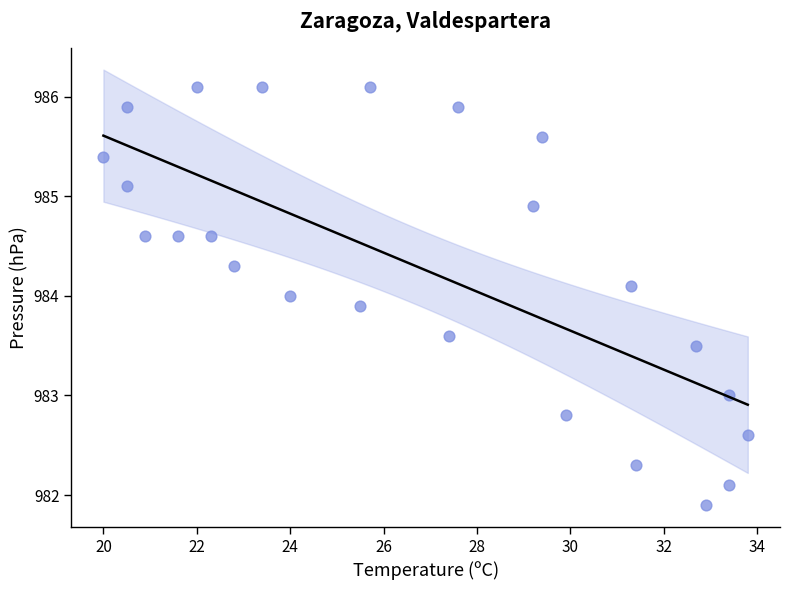

What is the range of X values (max minus min)?

13.8